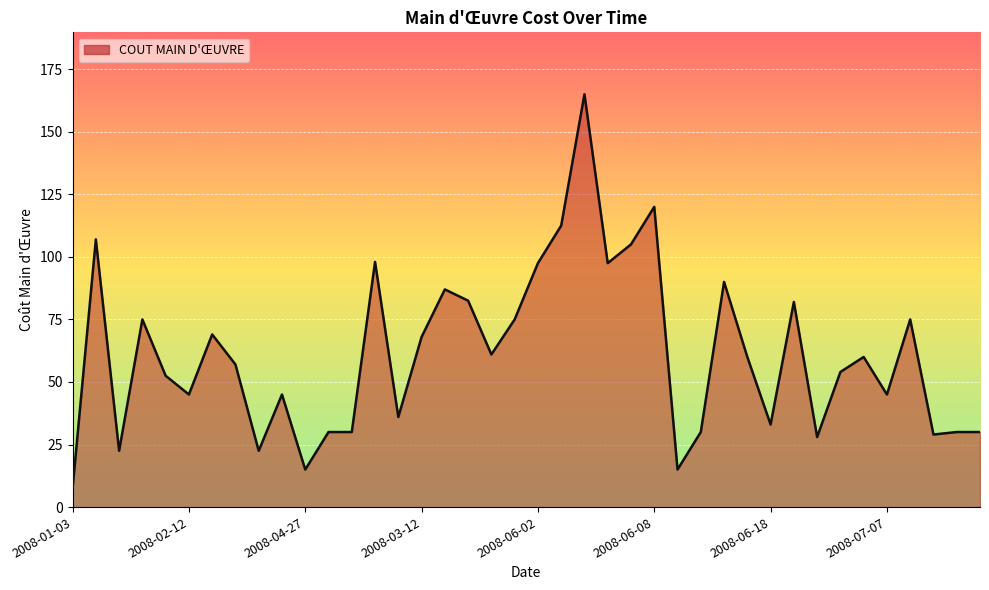

What is the smallest value displayed?

7.5